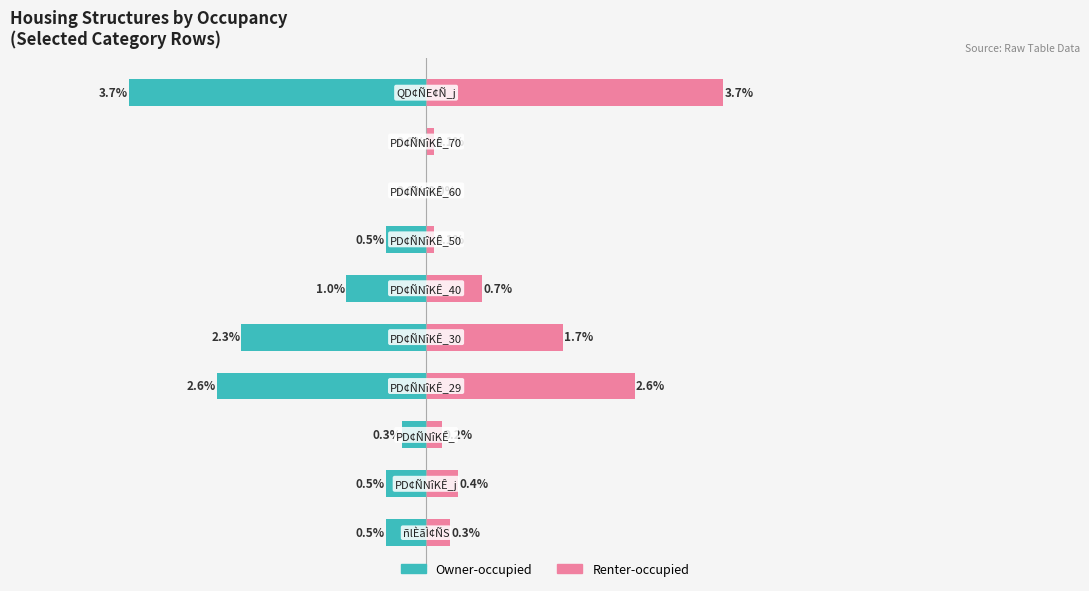

List the series in order of their peak value, lowest first.

Owner-occupied, Renter-occupied